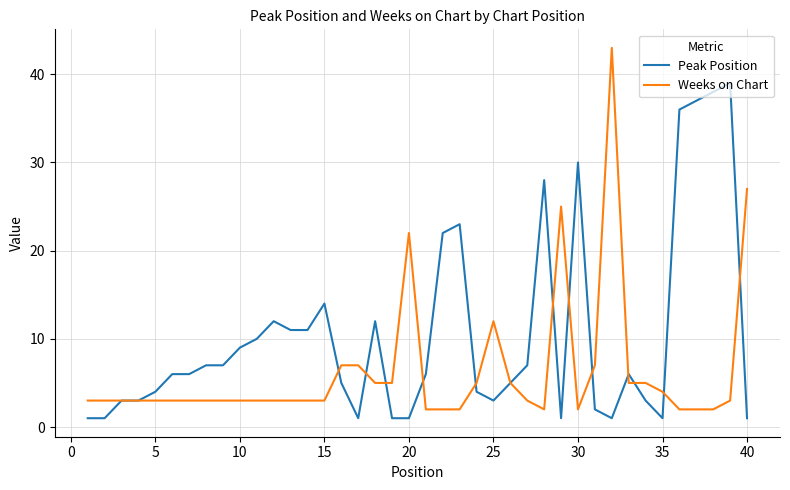

Is this an area chart (filled region under the line)?

No